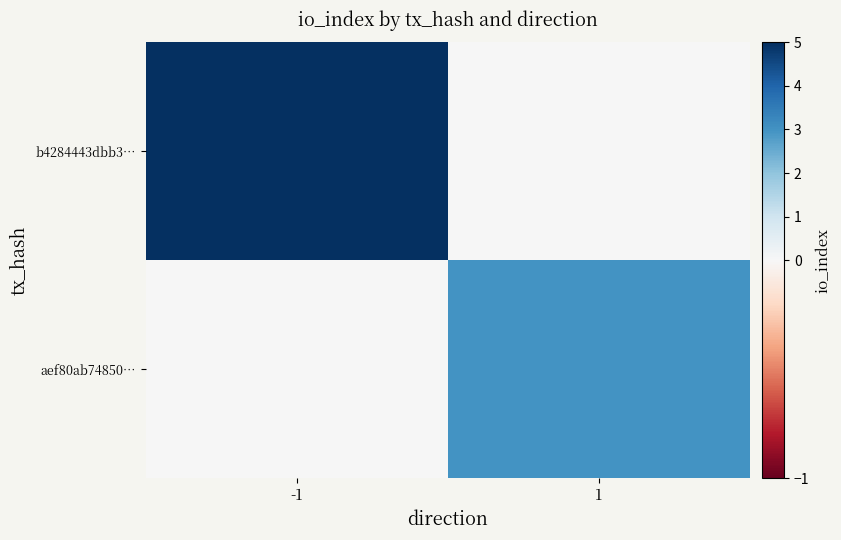

Reading left to right, list all the values displayed in this chart.

b4284443dbb3…: -1=5	1=0
aef80ab74850…: -1=0	1=3